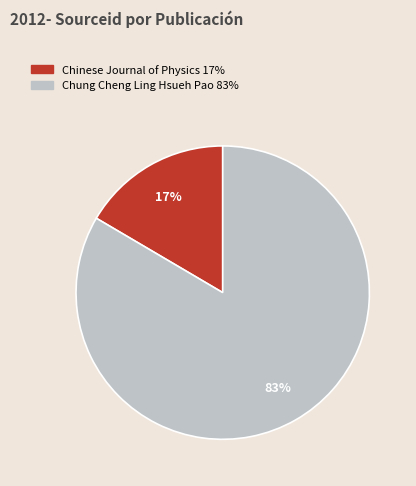

Does any single category account for the majority?

Yes